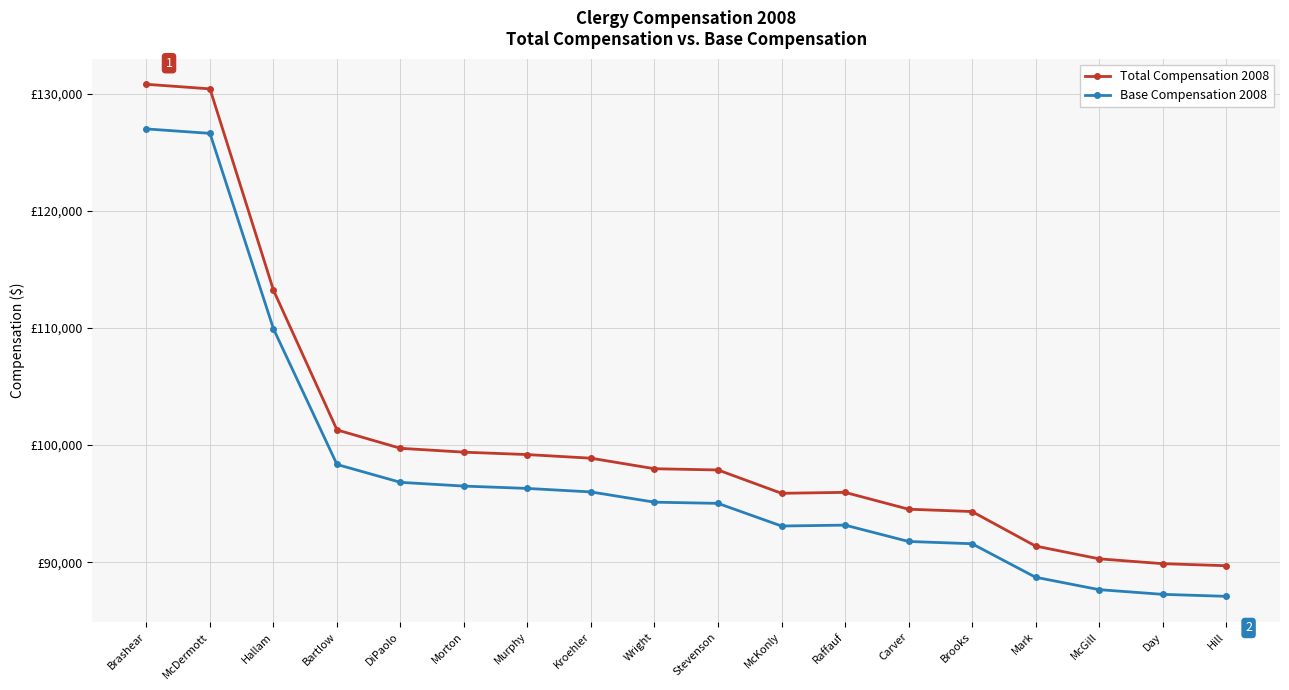

What are all the series names shown in the legend?

Total Compensation 2008, Base Compensation 2008